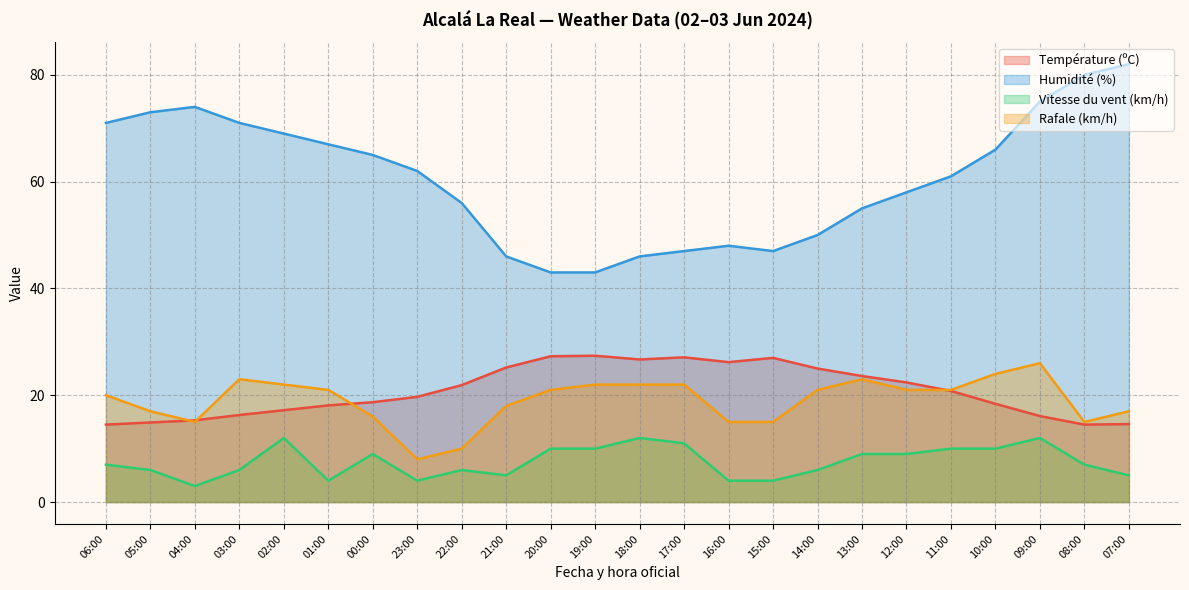

What is the label of the 5th point from the left?

02:00